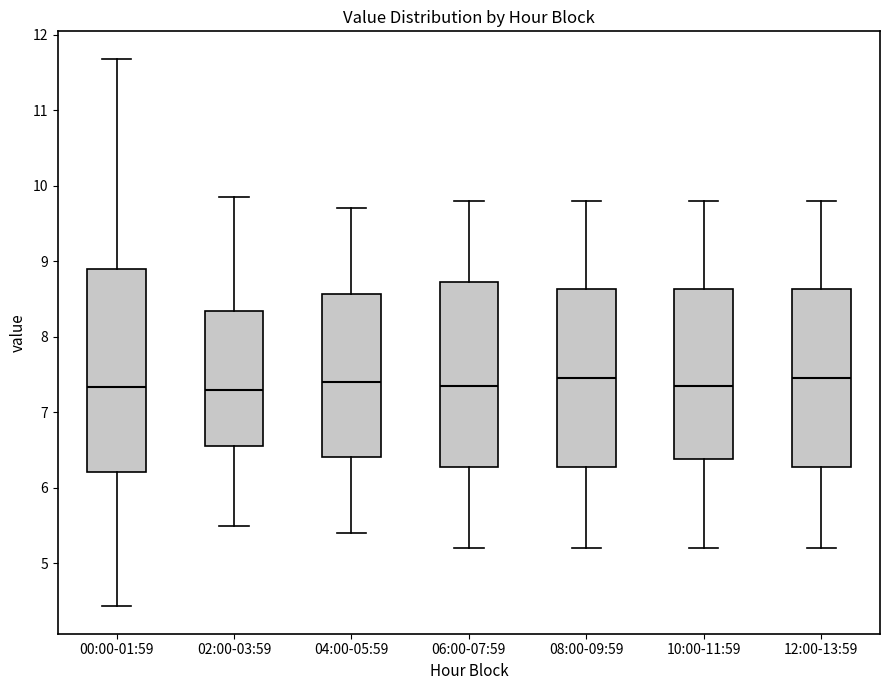

Reading left to right, read every box against the y-axis: the position of its median line, the range the box covers, and the ends of its whiskers. The values are not printed on the chart, so give them approximately, as read against the axis.

00:00-01:59: median 7.3, box 6.2 to 8.9, whiskers 4.4 to 11.7
02:00-03:59: median 7.3, box 6.6 to 8.3, whiskers 5.5 to 9.9
04:00-05:59: median 7.4, box 6.4 to 8.6, whiskers 5.4 to 9.7
06:00-07:59: median 7.4, box 6.3 to 8.7, whiskers 5.2 to 9.8
08:00-09:59: median 7.5, box 6.3 to 8.6, whiskers 5.2 to 9.8
10:00-11:59: median 7.4, box 6.4 to 8.6, whiskers 5.2 to 9.8
12:00-13:59: median 7.5, box 6.3 to 8.6, whiskers 5.2 to 9.8